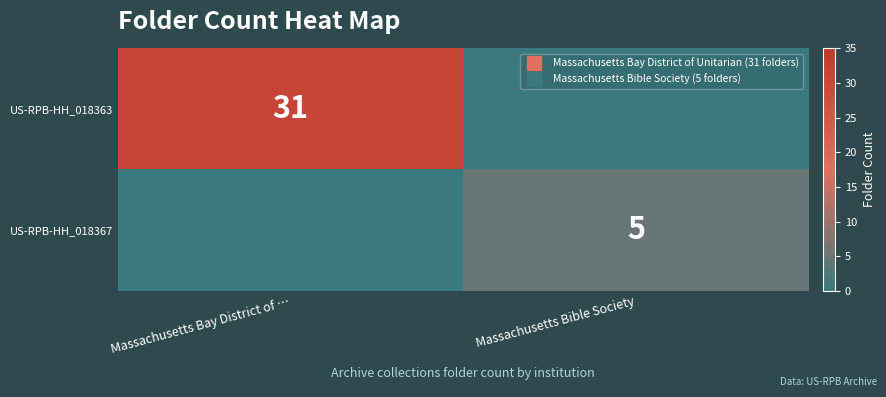

What is the difference between the US-RPB-HH_018367 values at Massachusetts Bay District of … and Massachusetts Bible Society?

5